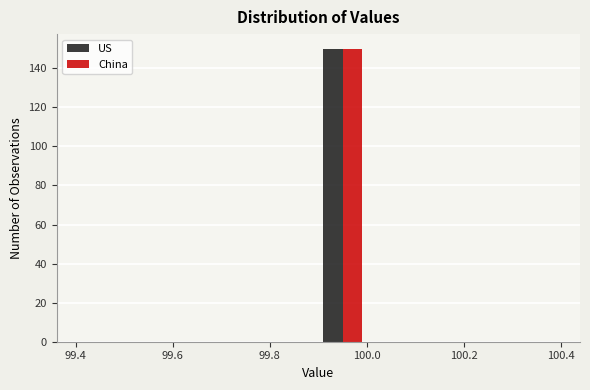

What is the height of the China bar covering 99.9 to 100.0 on the x-axis? The values are not printed on the chart, so give them approximately, as read against the axis.

150